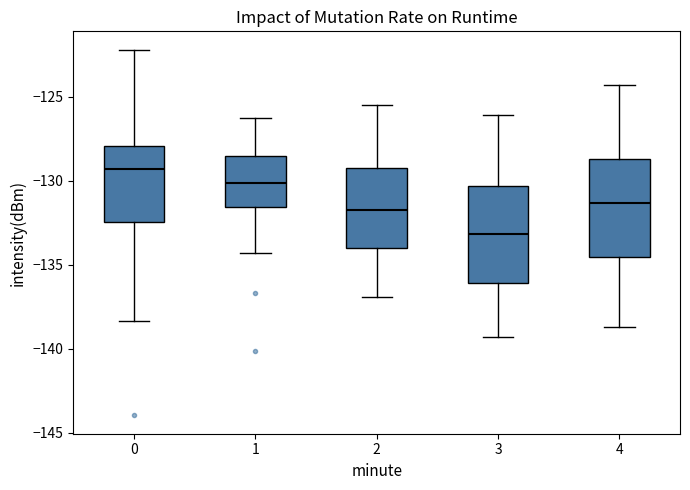

Reading left to right, transcribe this box plot: for each box, give where its median line is, the range the box spans, and where its two whiskers end, as read against the y-axis. The values are not printed on the chart, so give them approximately, as read against the axis.

0: median -129.5, box -132.5 to -128.0, whiskers -138.5 to -122.0
1: median -130.0, box -131.5 to -128.5, whiskers -134.5 to -126.5
2: median -131.5, box -134.0 to -129.0, whiskers -137.0 to -125.5
3: median -133.0, box -136.0 to -130.5, whiskers -139.5 to -126.0
4: median -131.5, box -134.5 to -128.5, whiskers -138.5 to -124.5